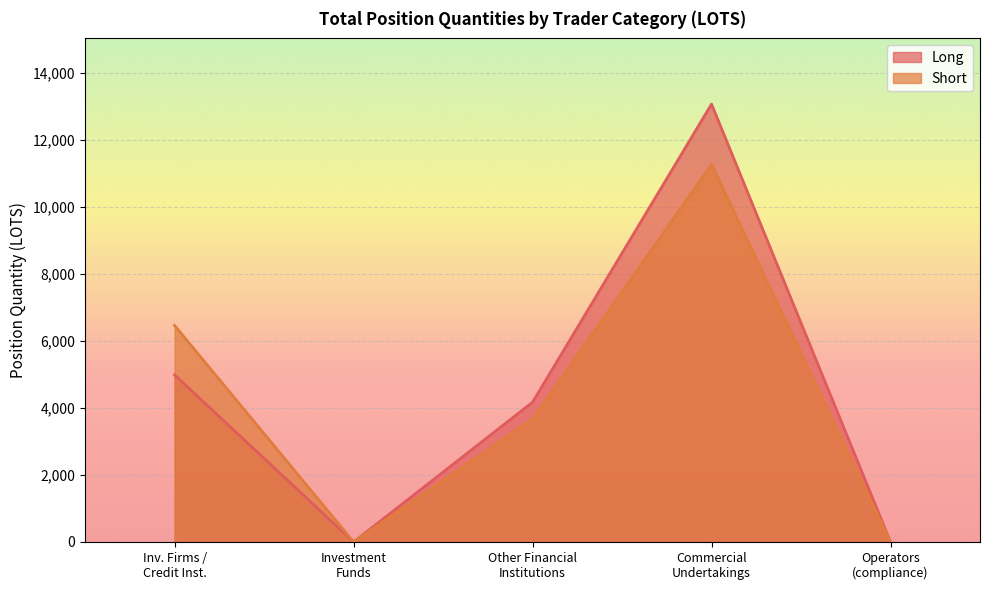

Rank the series by their maximum value, from highest to lowest.

Long, Short